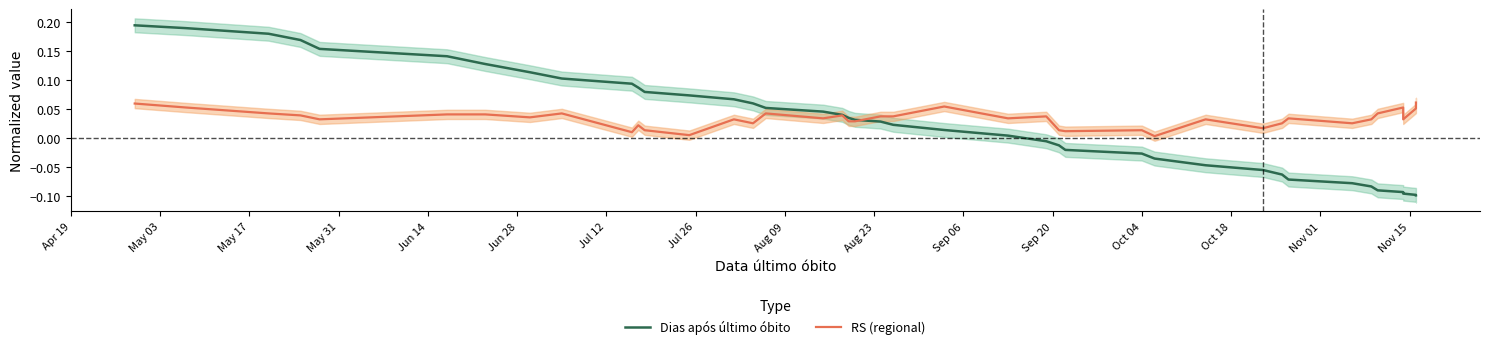

Reading right to left, extract all data points from this chart.

Dias após último óbito: -0.1	-0.1	-0.1	-0.1	-0.1	-0.1	-0.1	-0.1	-0.1	-0.1	-0.0	-0.0	-0.0	-0.0	-0.0	-0.0	0.0	0.0	0.0	0.0	0.0	0.0	0.0	0.0	0.1	0.1	0.1	0.1	0.1	0.1	0.1	0.1	0.1	0.1	0.1	0.2	0.2	0.2	0.2	0.2
RS (regional): 0.1	0.1	0.0	0.1	0.0	0.0	0.0	0.0	0.0	0.0	0.0	0.0	0.0	0.0	0.0	0.0	0.0	0.1	0.0	0.0	0.0	0.0	0.0	0.0	0.0	0.0	0.0	0.0	0.0	0.0	0.0	0.0	0.0	0.0	0.0	0.0	0.0	0.0	0.1	0.1